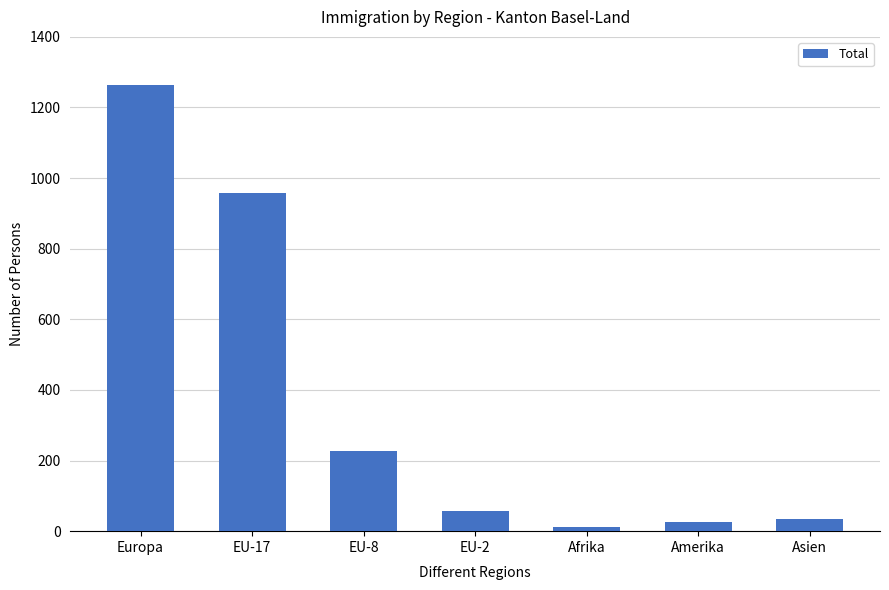

True or false: the data shows 2177 at Europa.

False